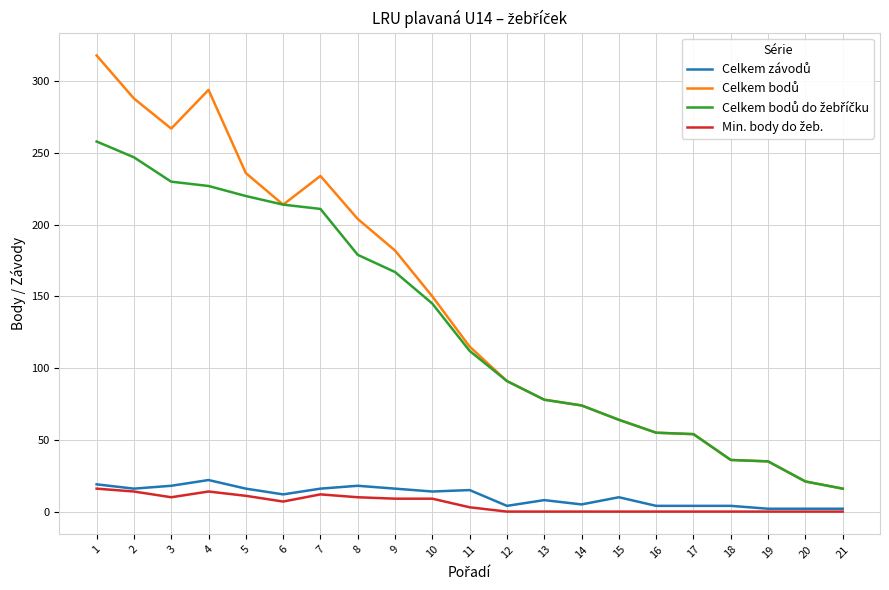

What is the maximum value shown in the chart?

318